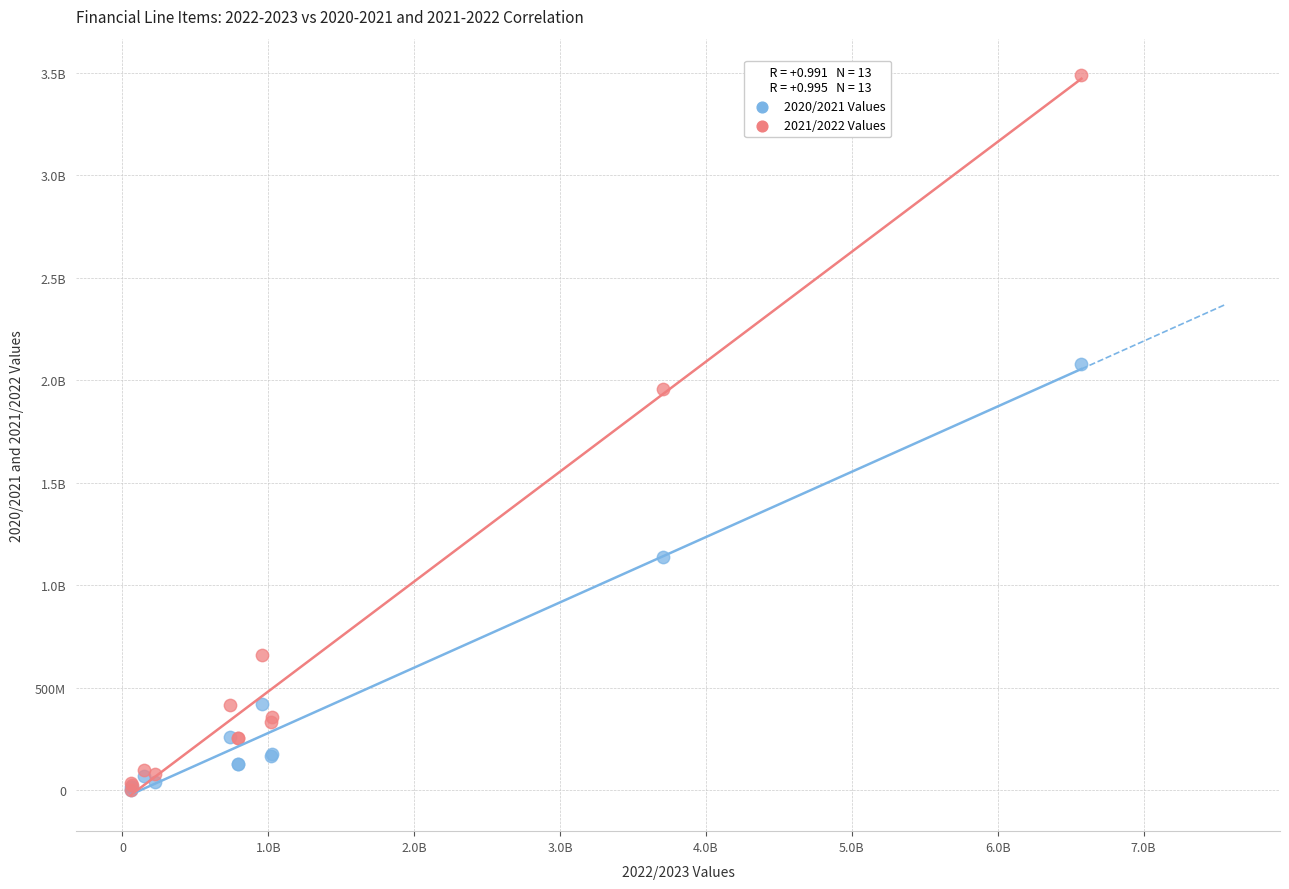

What are all the series names shown in the legend?

2020/2021 Values, 2021/2022 Values